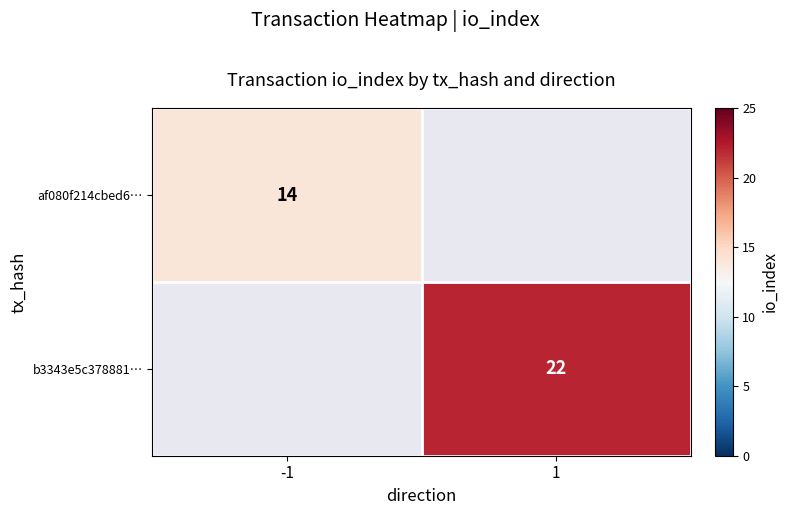

At how many categories does at least one series exceed 14?

1